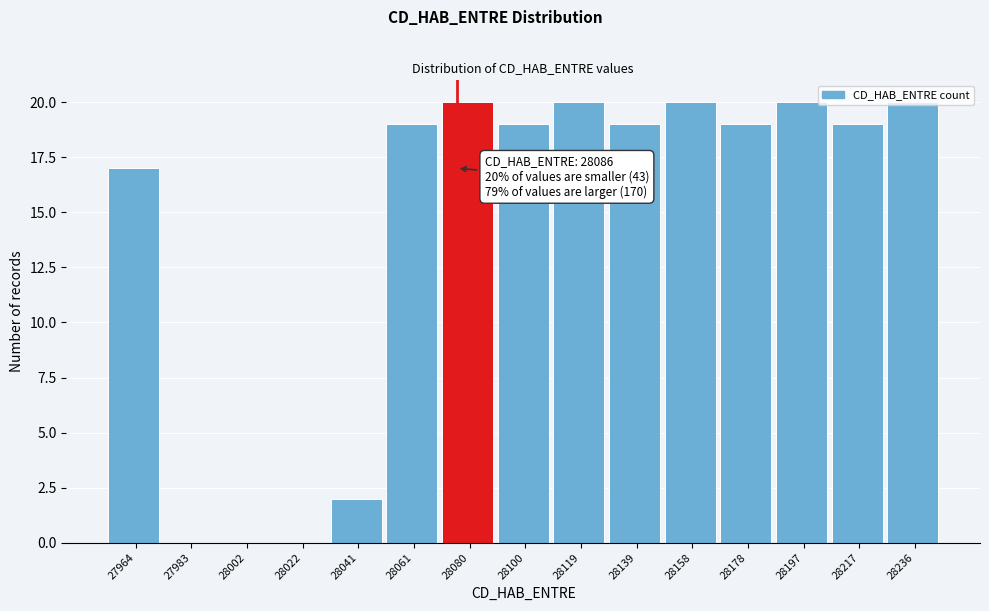

What is the ratio of the value at 28158 to the value at 28197?

1.0